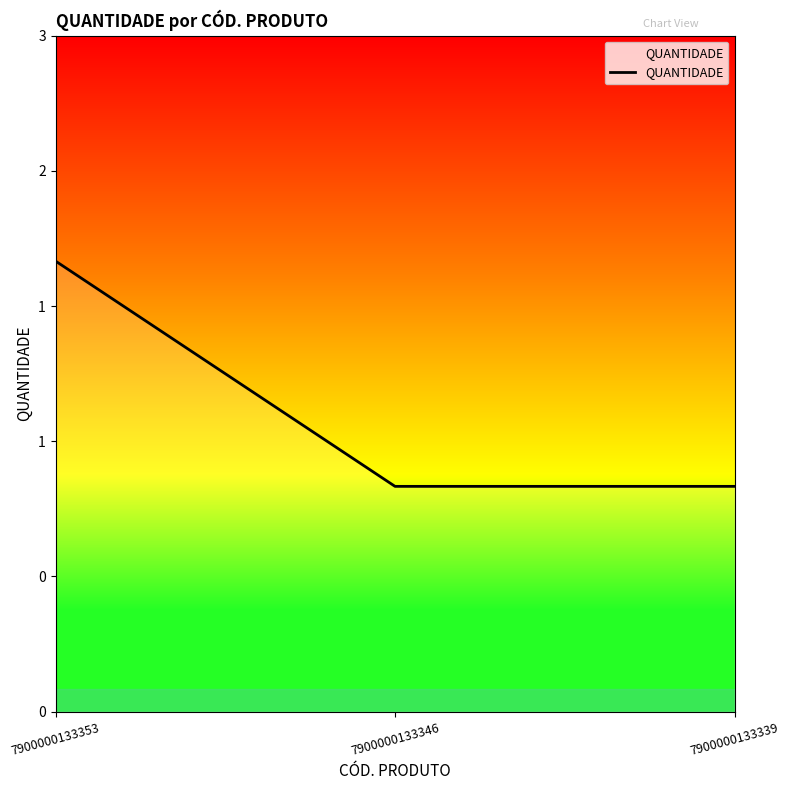

What is the greatest value displayed?

2